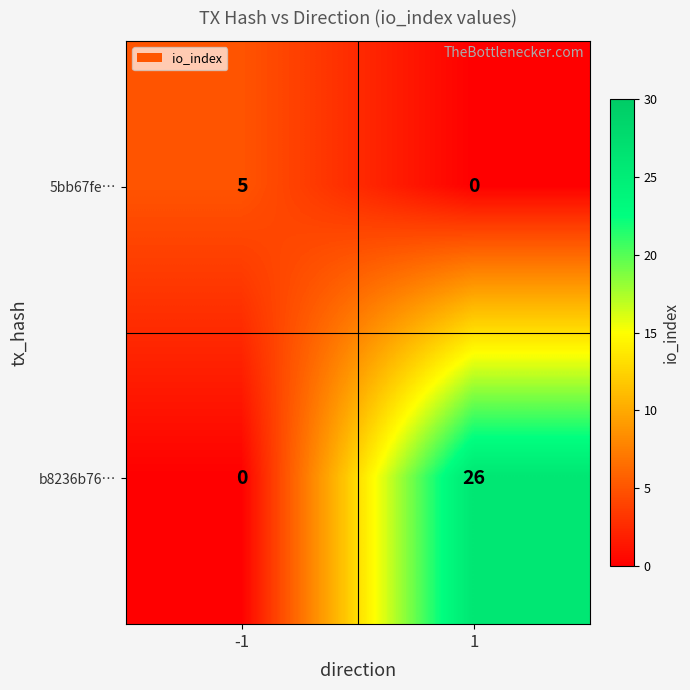

What is the difference between the maximum and minimum values in the b8236b76… series?

26